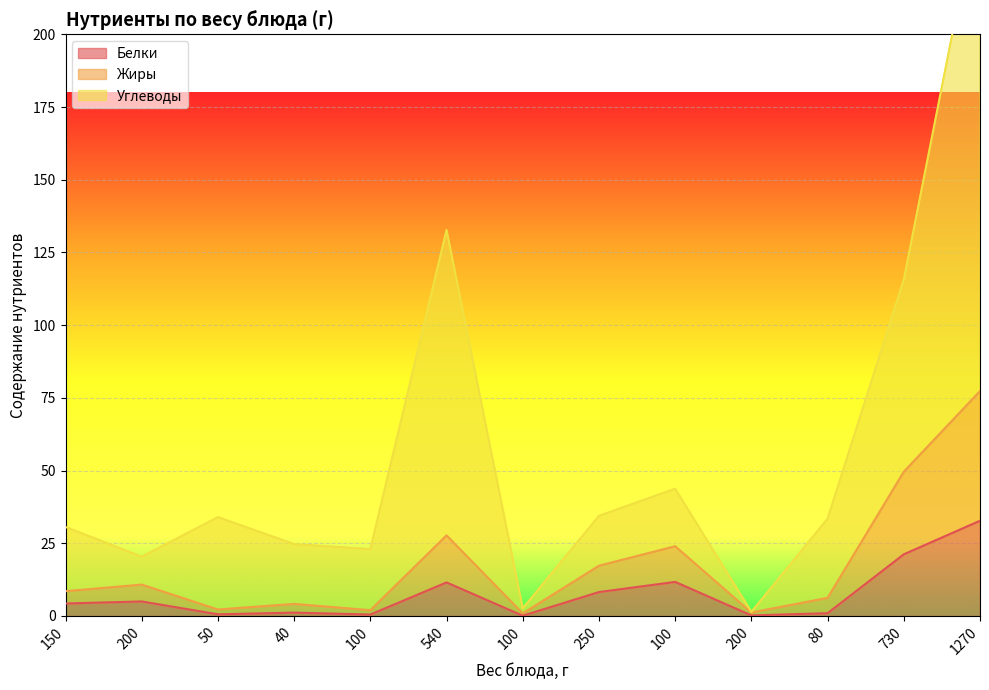

Read the Углеводы value at 1270.

248.4